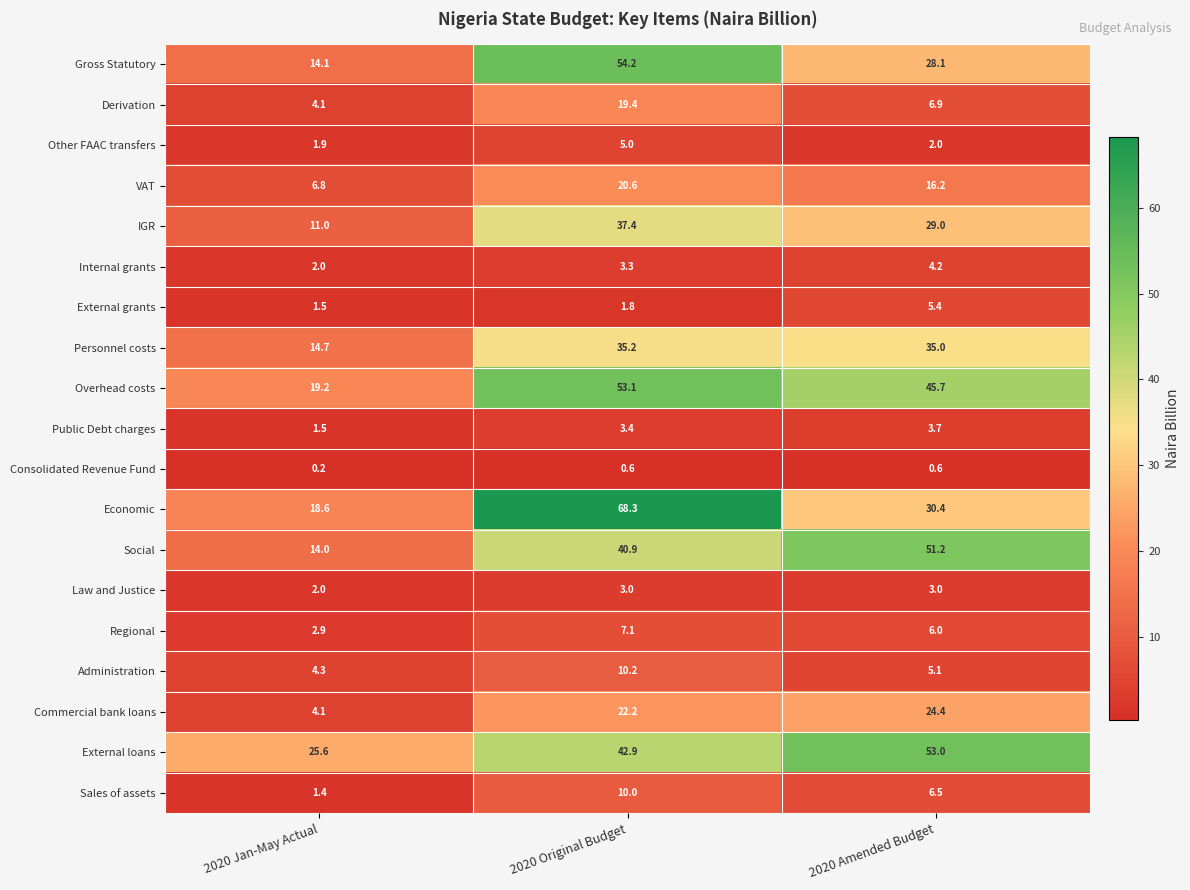

At which label does Public Debt charges first exceed 3?

2020 Original Budget